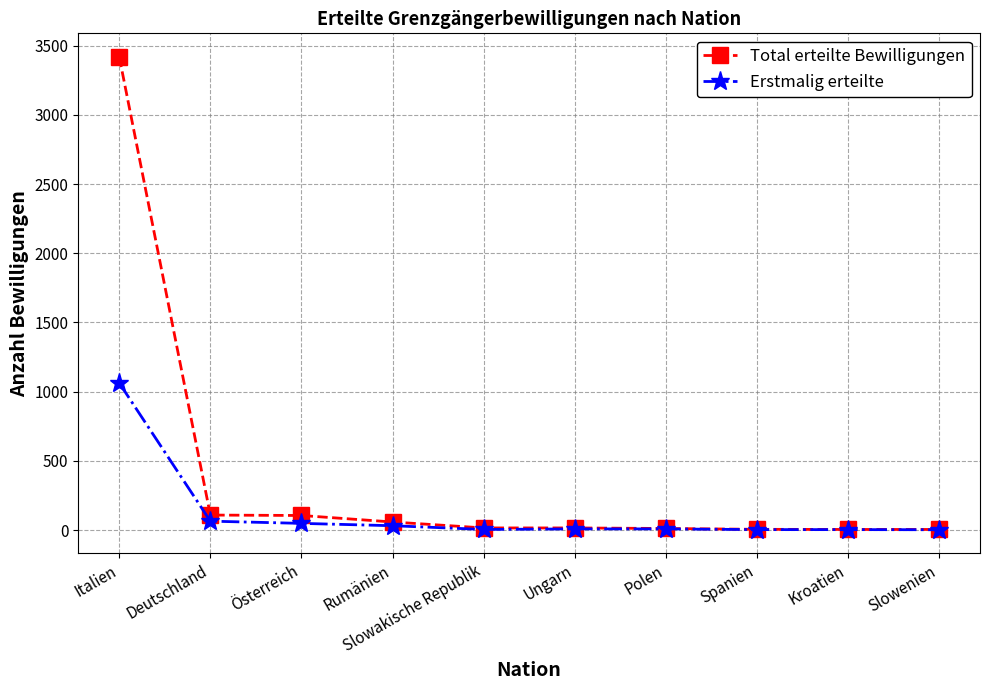

What are all the series names shown in the legend?

Total erteilte Bewilligungen, Erstmalig erteilte